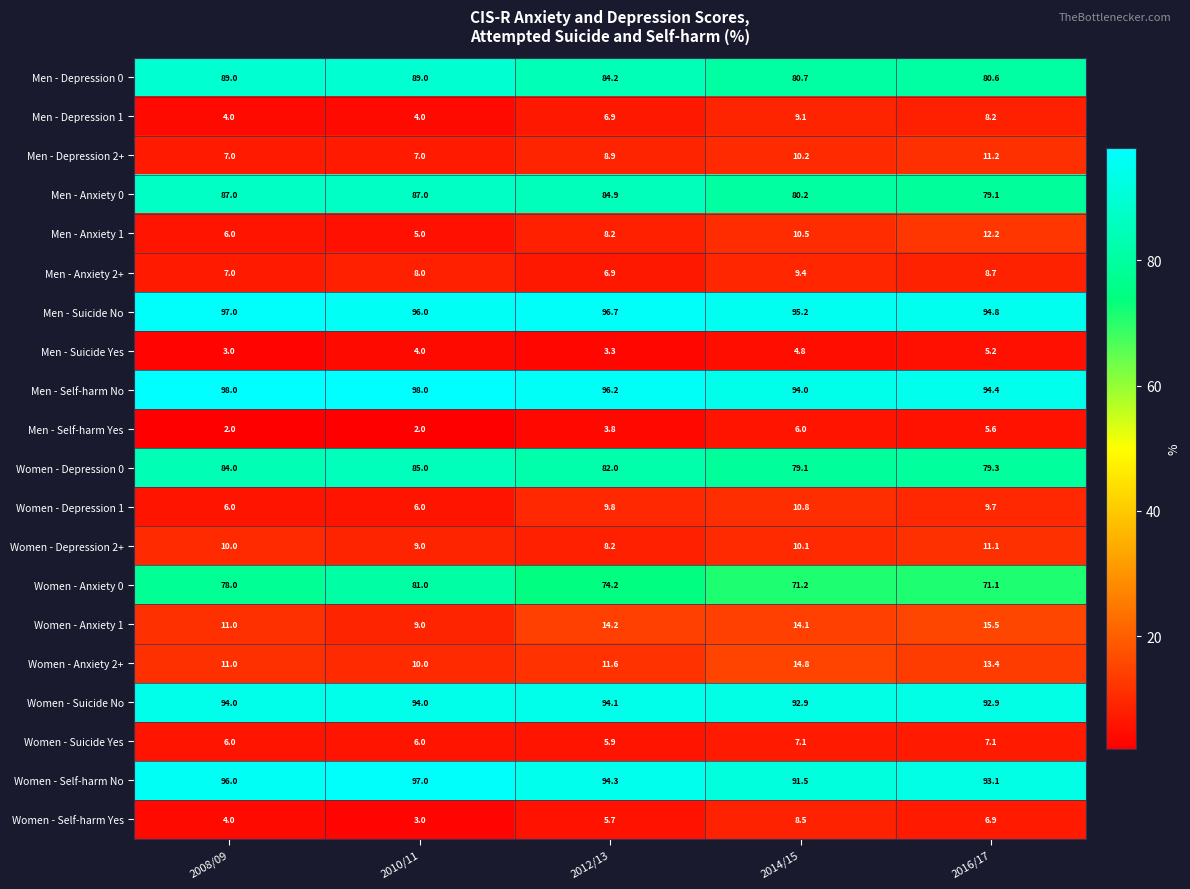

What is the average value of the Men - Depression 0 series?

84.7